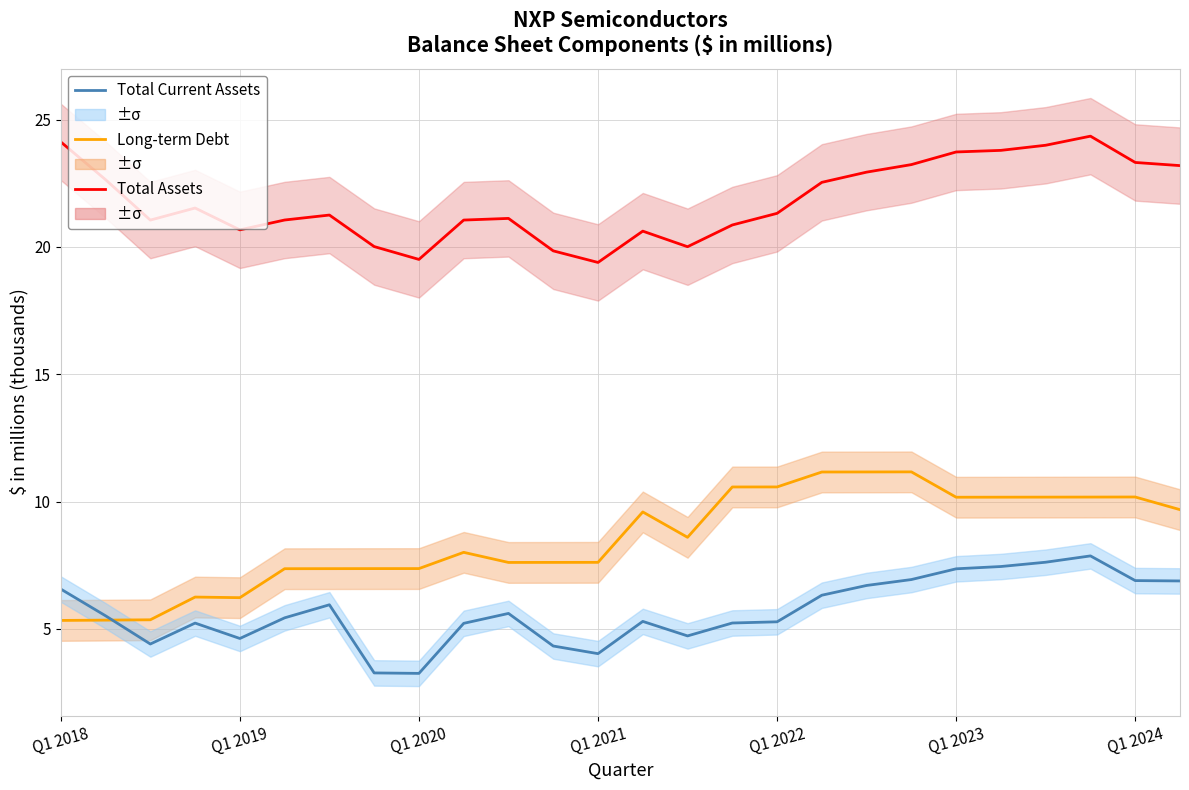

True or false: Total Assets (÷1000) has a value of 36.3 at Q1 2019.

False